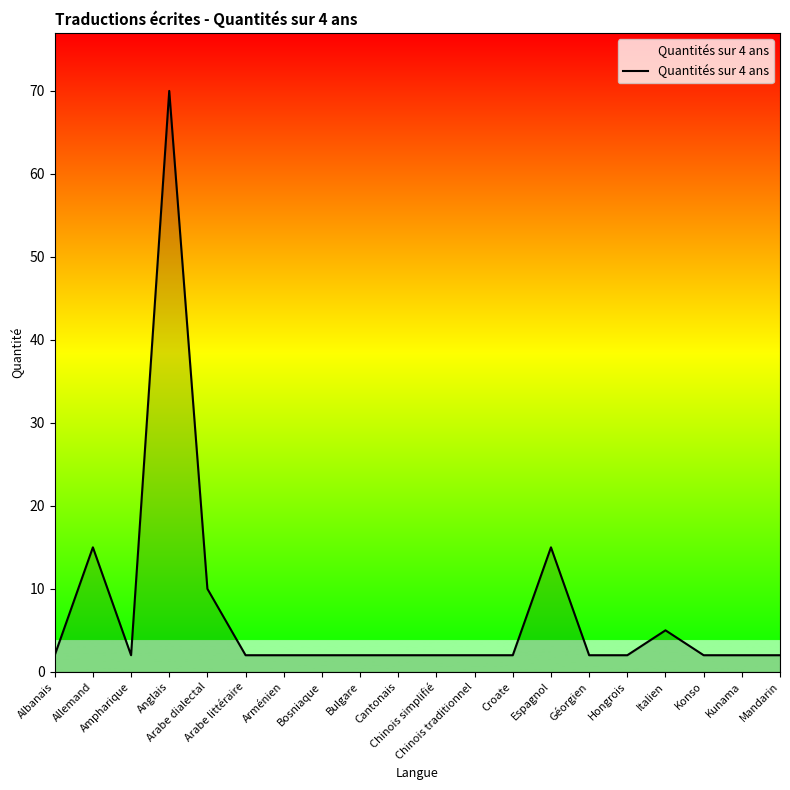

What is the difference between the maximum and minimum values?

68